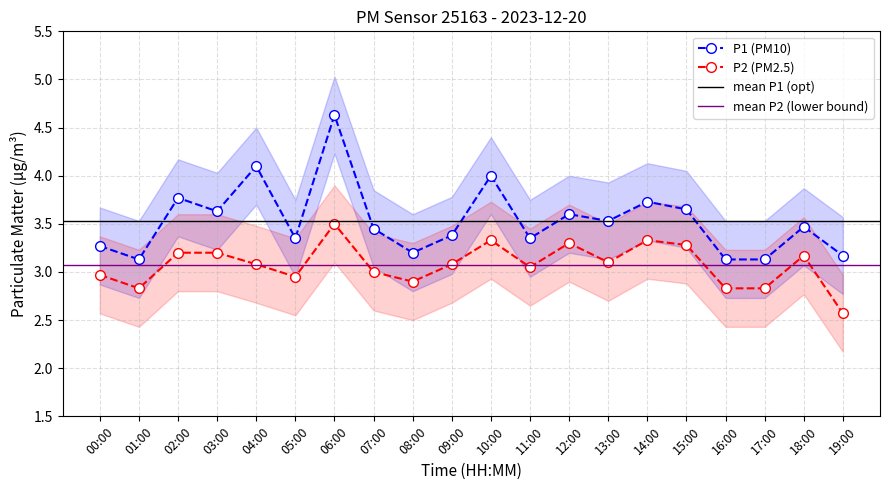

At which category does P2 reach its first local valley?

01:00